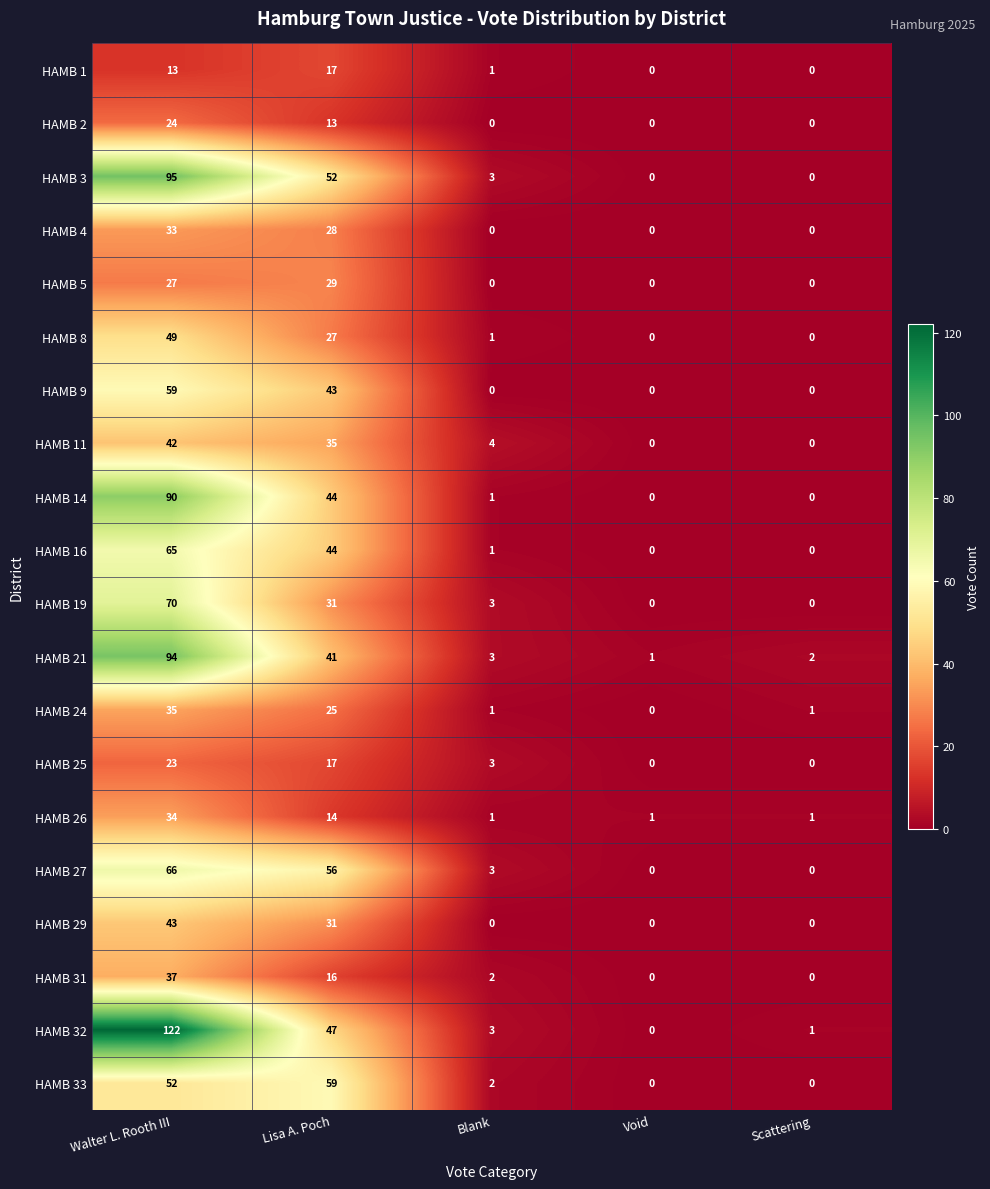

True or false: HAMB 3 has a value of -42 at Scattering.

False